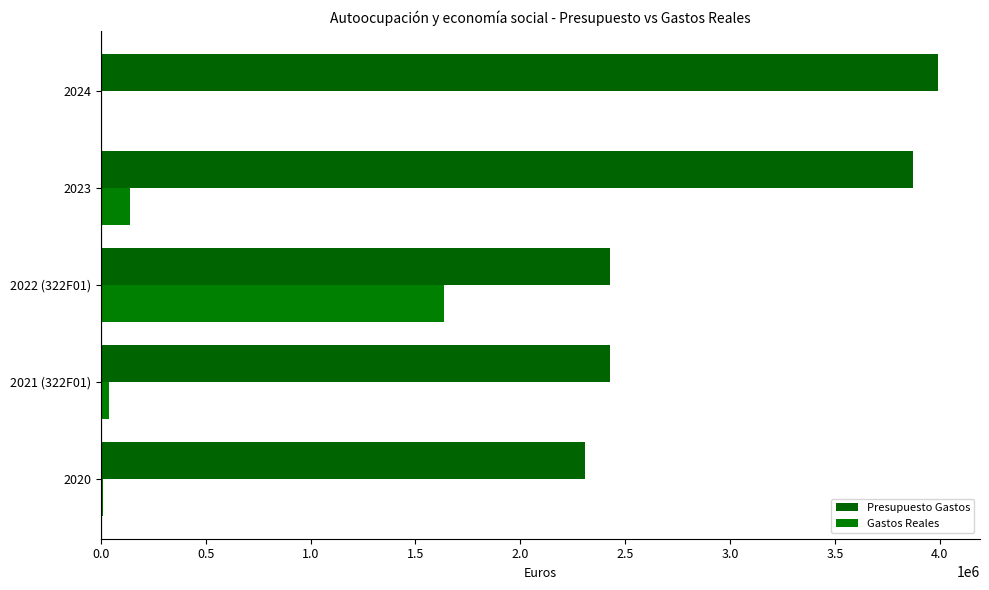

How many distinct data groups are displayed?

2